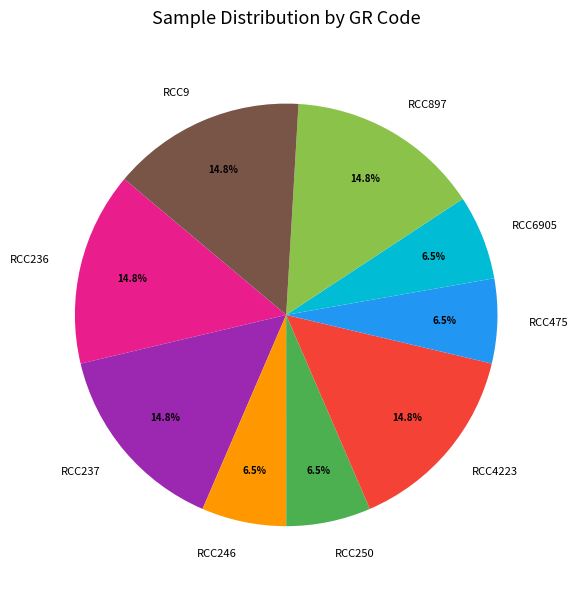

Which has a higher value, RCC250 or RCC4223?

RCC4223